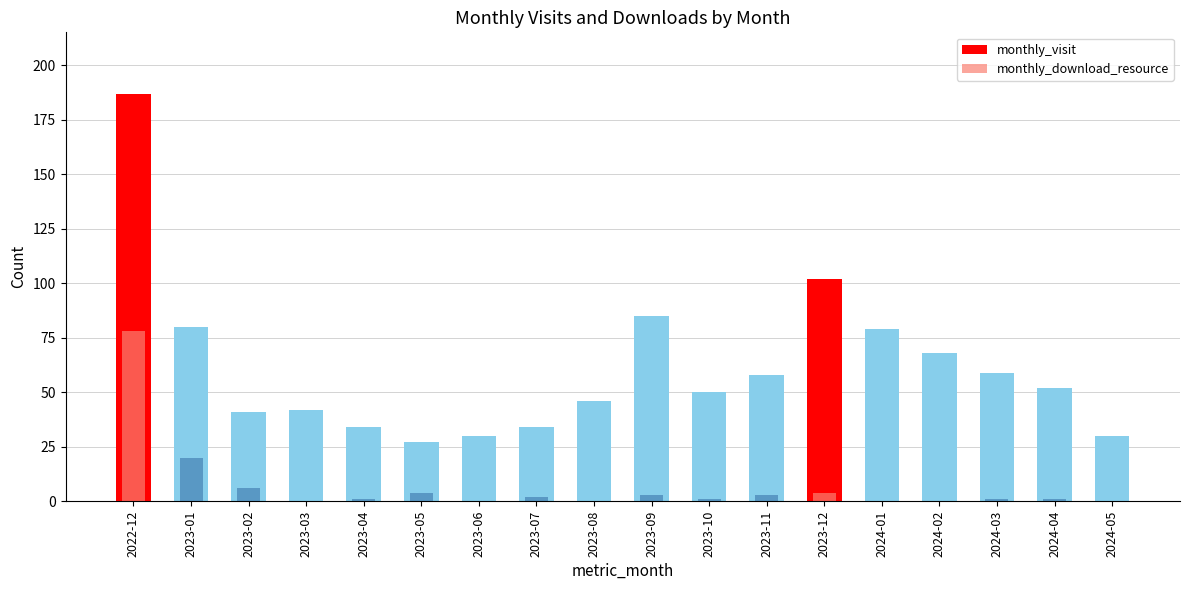

What is the difference between the highest and lowest values at 2024-01?

79